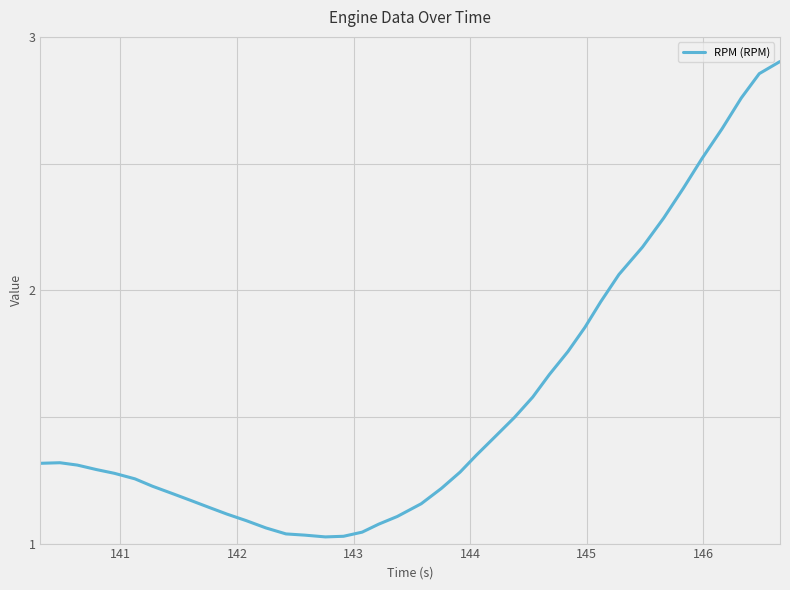

What is the difference between the maximum and minimum values?

1.9